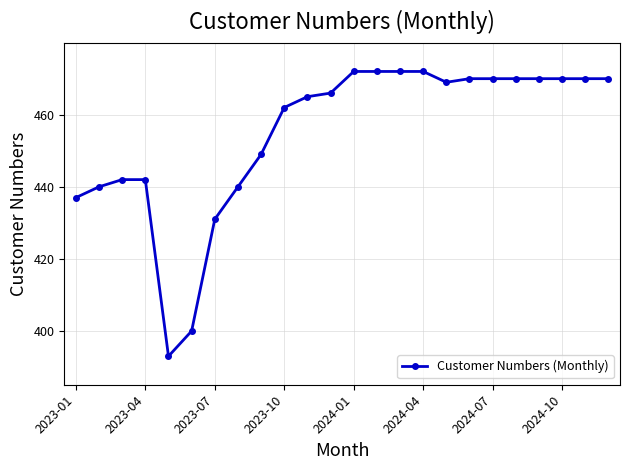

What is the smallest value displayed?

393